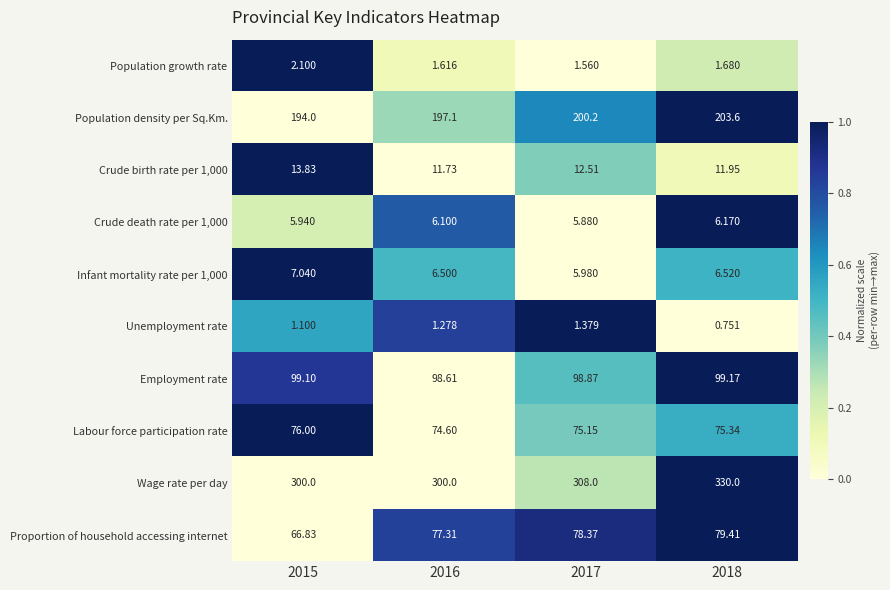

Which series has the largest total across all categories?

Wage rate per day